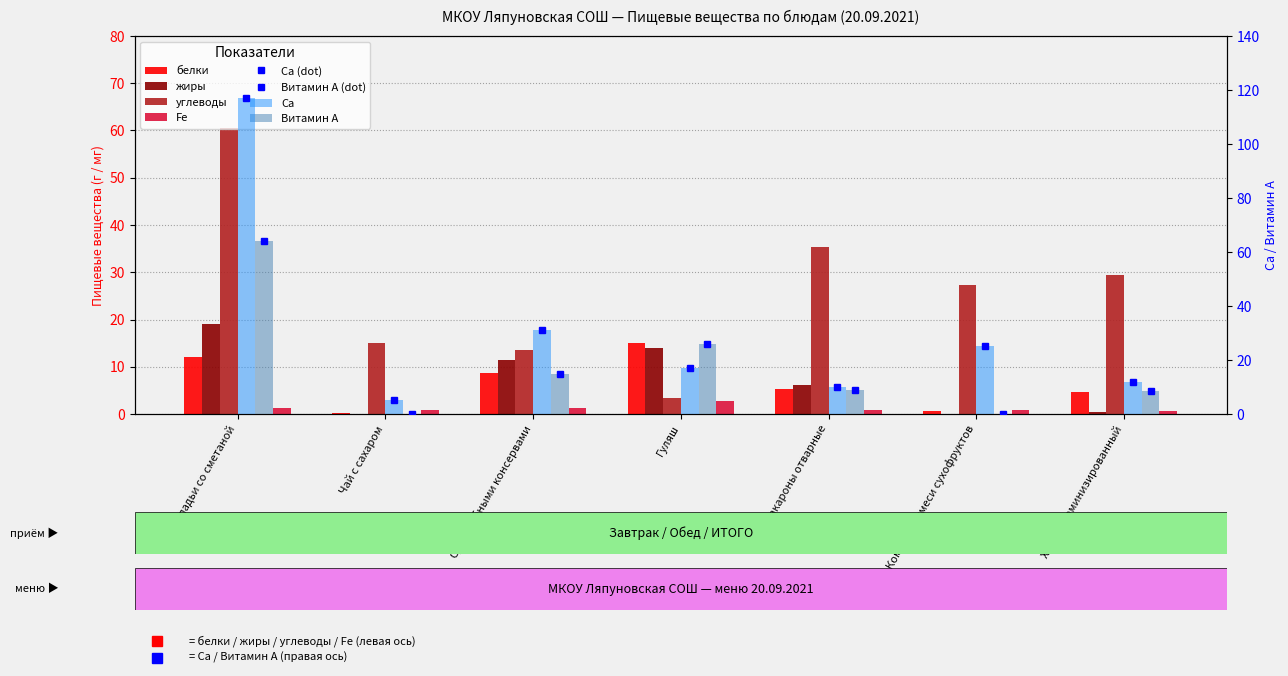

Which series has the largest total across all categories?

Са